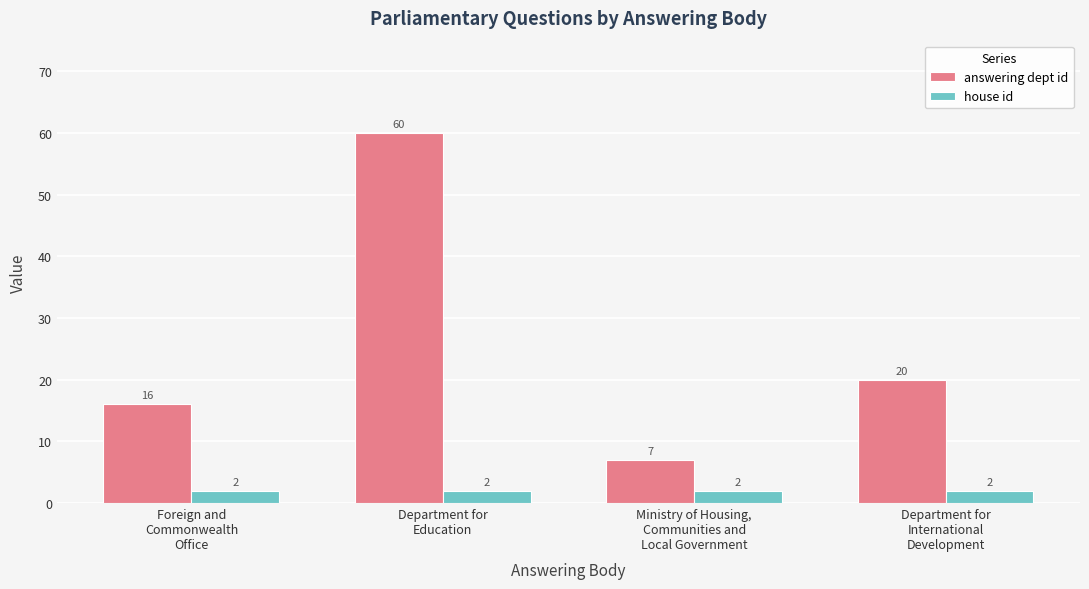

Reading right to left, what are all the values shown in this chart?

answering dept id: 20	7	60	16
house id: 2	2	2	2